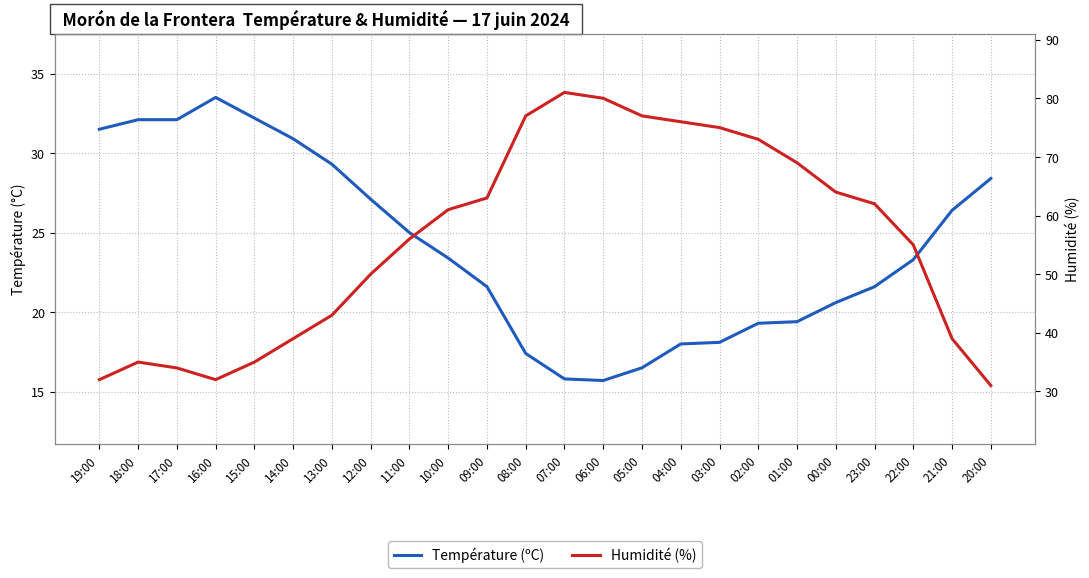

What is the minimum value shown in the chart?

15.7